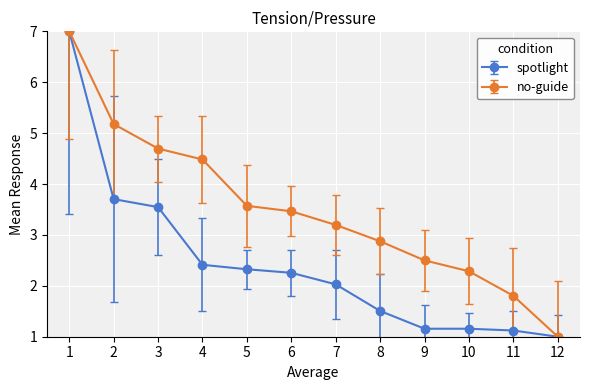

What value does the spotlight series have at 6?

2.3